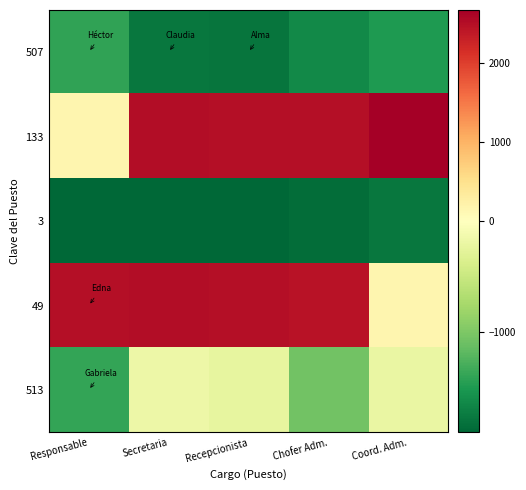

Which has a higher value, Chofer Adm. or Recepcionista?

Chofer Adm.